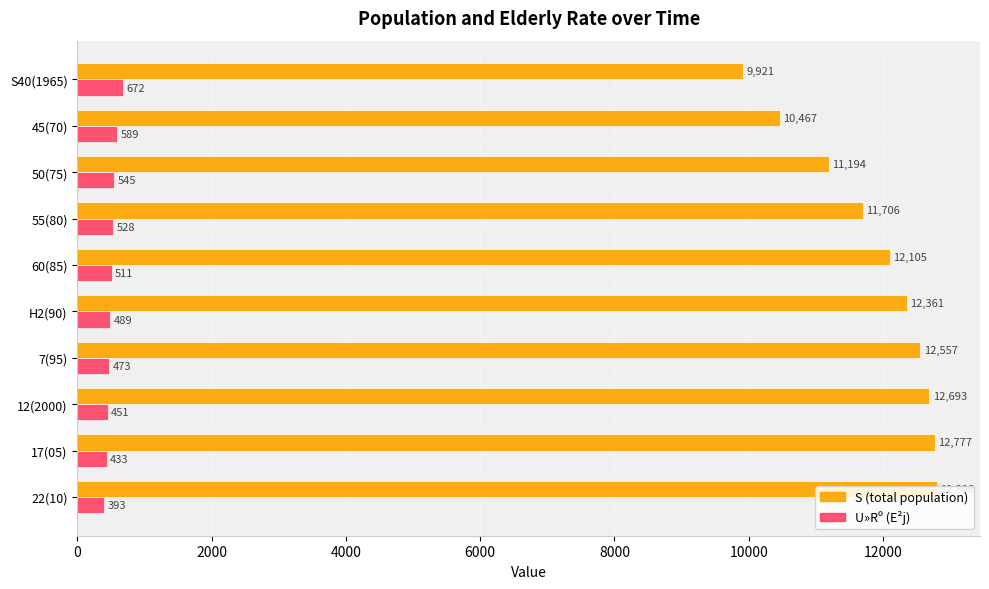

Where is U»Rº (E²j) nearest to the value 532?

55(80)